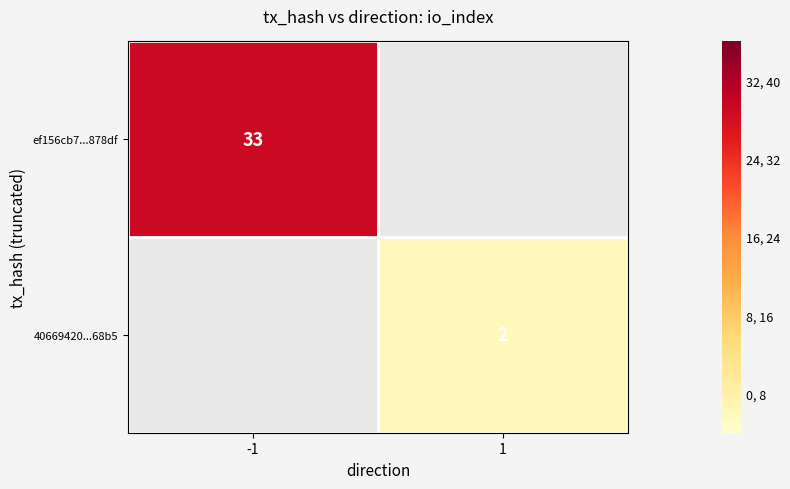

How many data points does each series have?

2